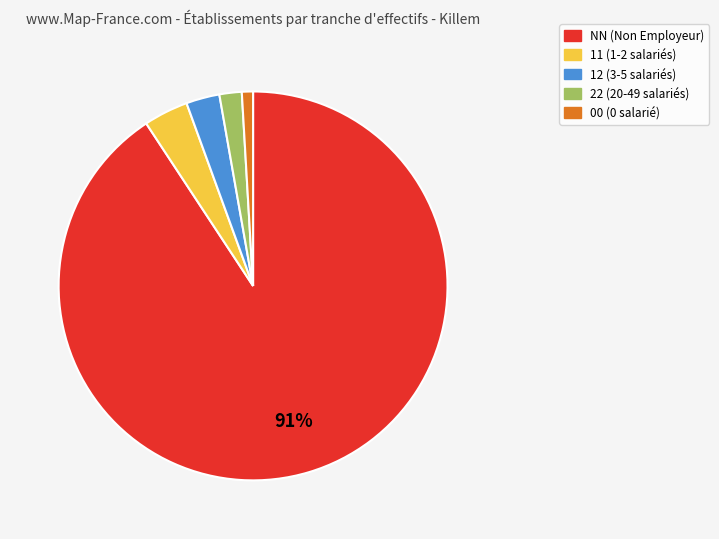

Is it true that 12 is 3% of the pie?

True